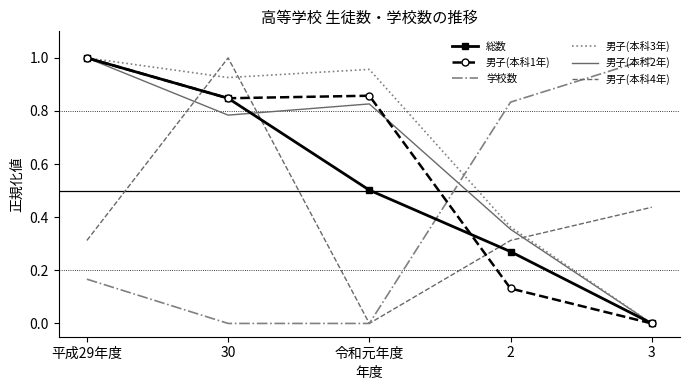

Is it true that 男子(本科1年) equals 1.6 at 平成29年度?

False